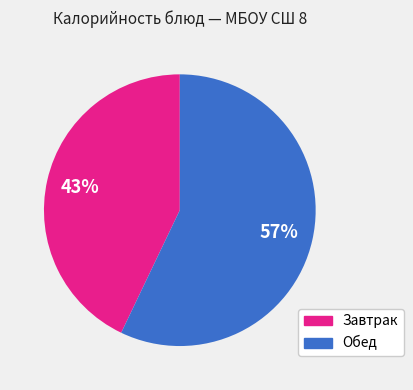

To the nearest percent, what is the average slice percentage?

50%